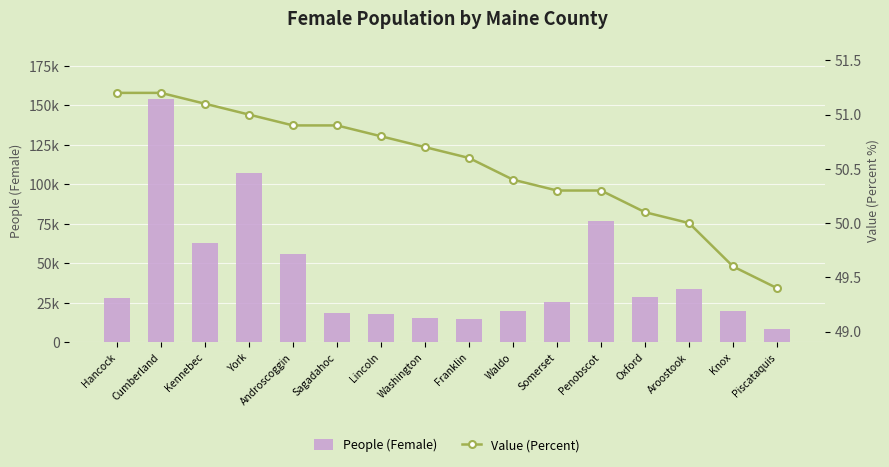

True or false: Value (Percent) has a value of 22.4 at Androscoggin.

False